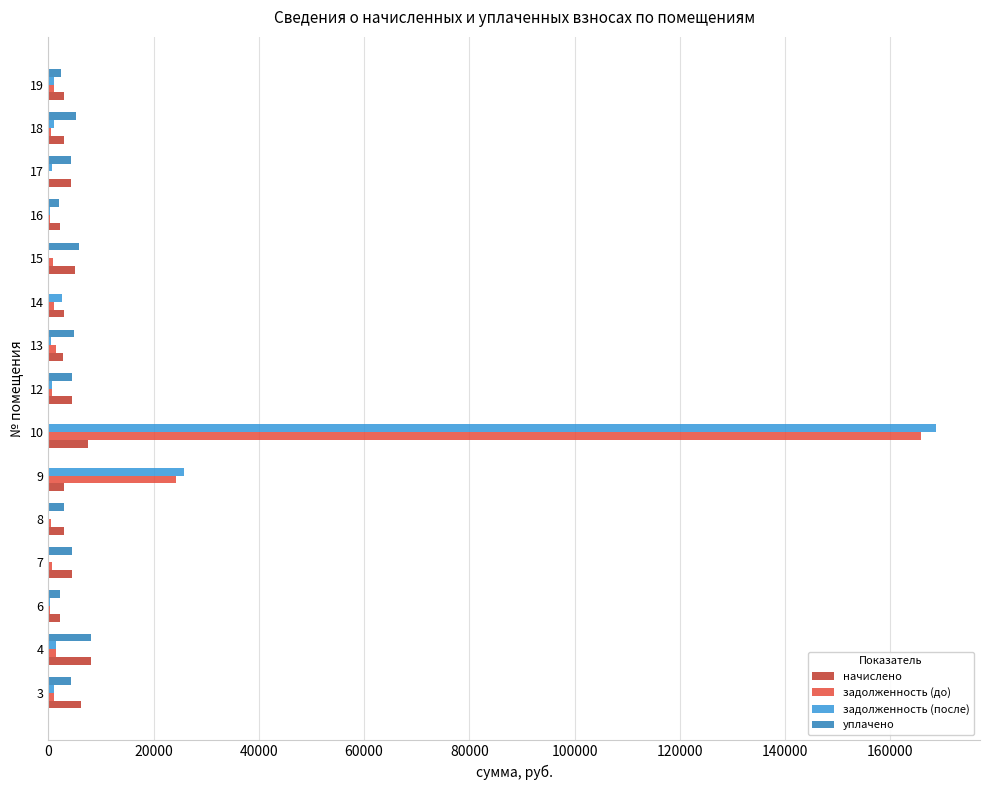

Is the value of задолженность (до) at 16 greater than the value of начислено at 12?

No